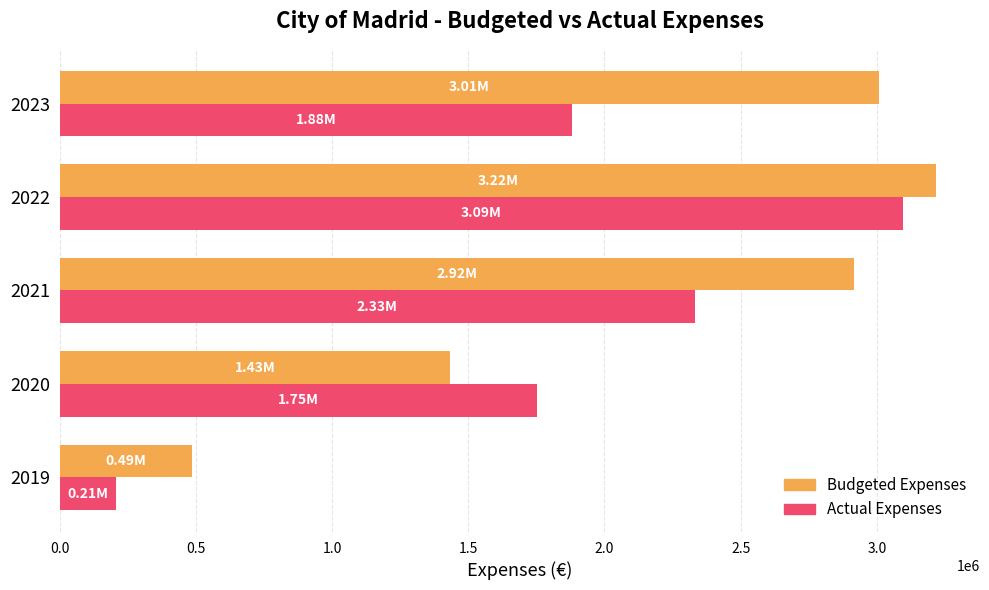

Rank the series by their average value, from highest to lowest.

Budgeted Expenses, Actual Expenses